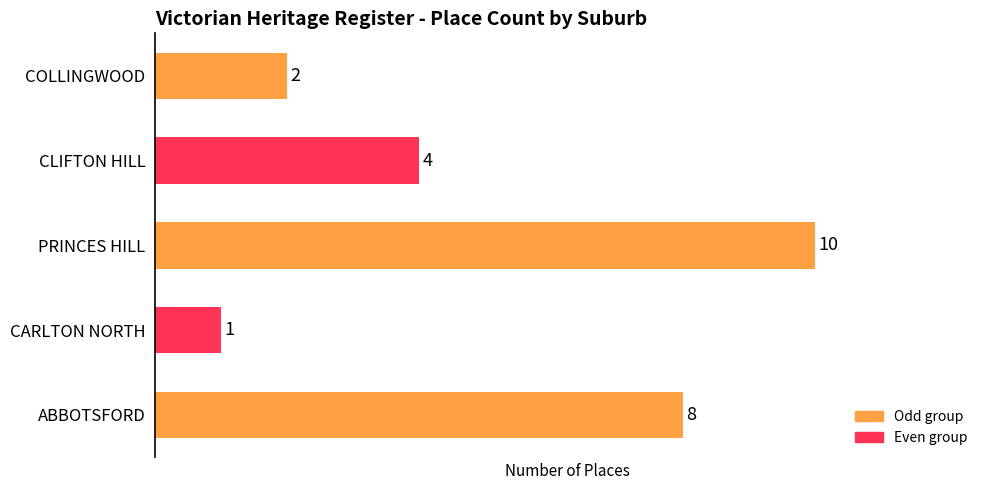

Reading top to bottom, what are all the values shown in this chart?

2	4	10	1	8